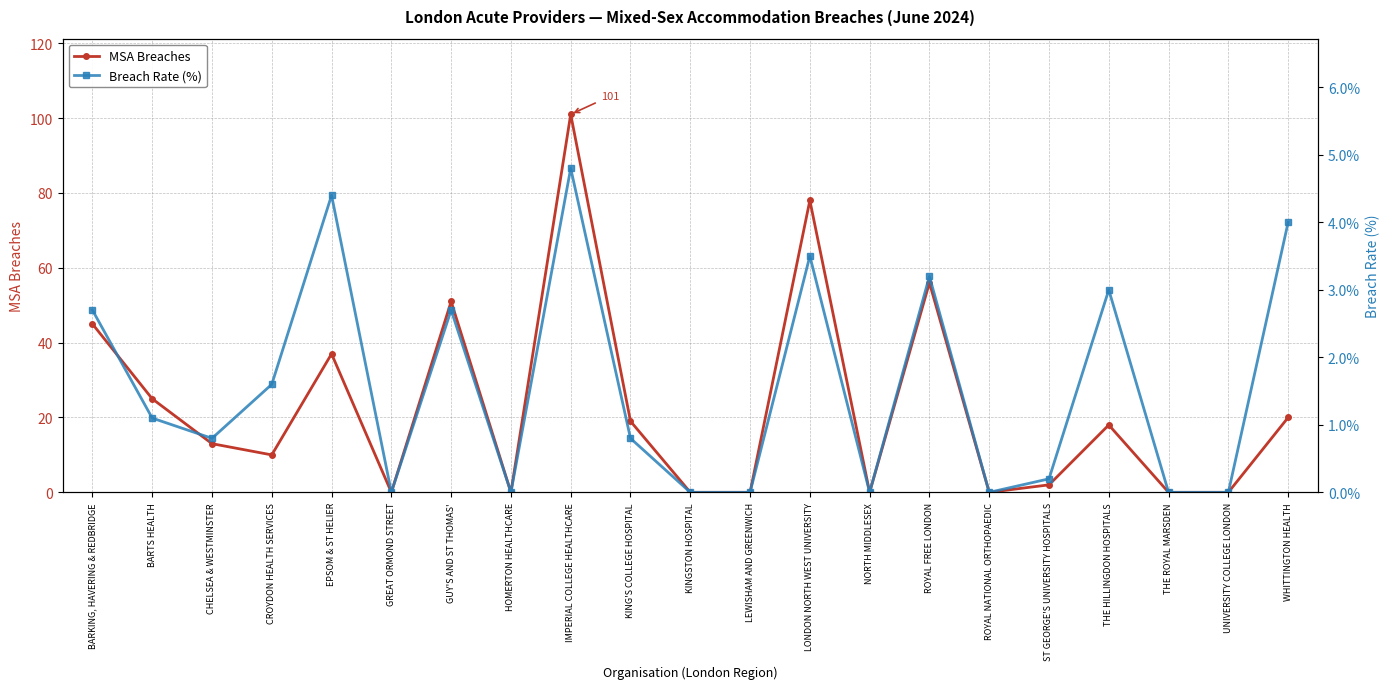

Which category has the highest value in the MSA Breaches series?

IMPERIAL COLLEGE HEALTHCARE